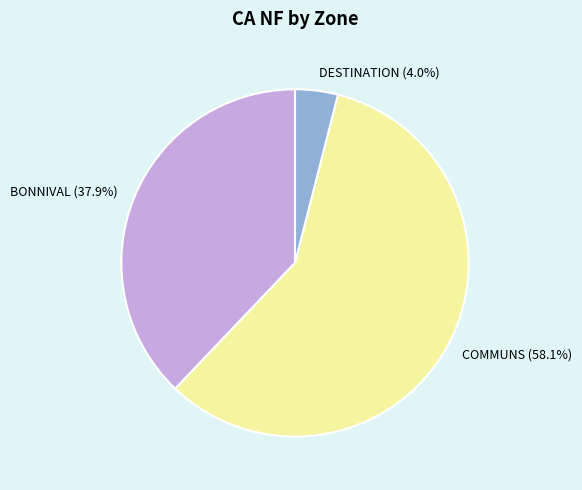

Which has a higher value, COMMUNS (58.1%) or BONNIVAL (37.9%)?

COMMUNS (58.1%)